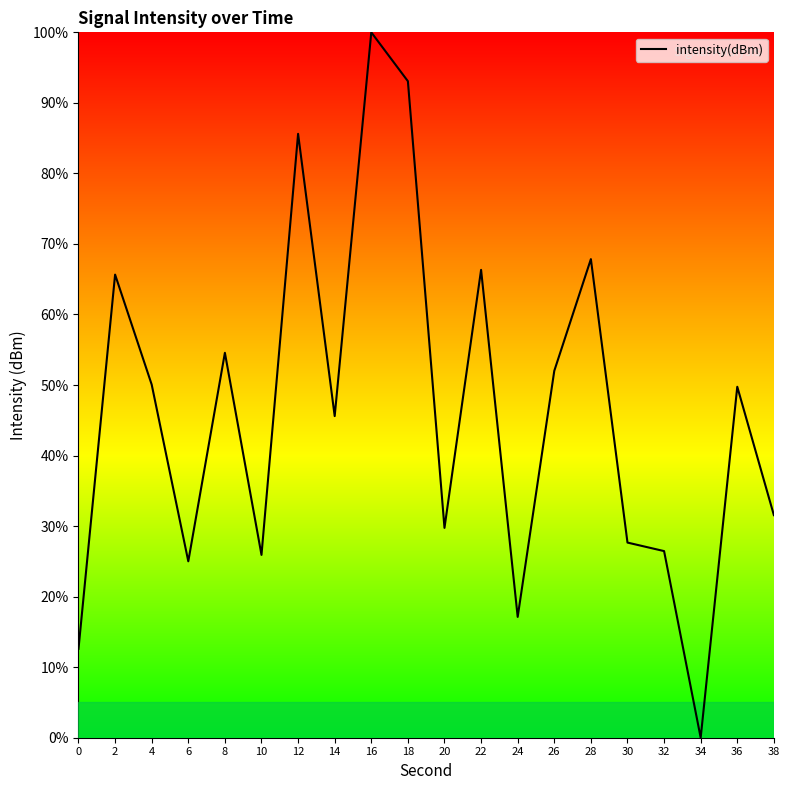

What is the difference between the maximum and minimum values?

100.0